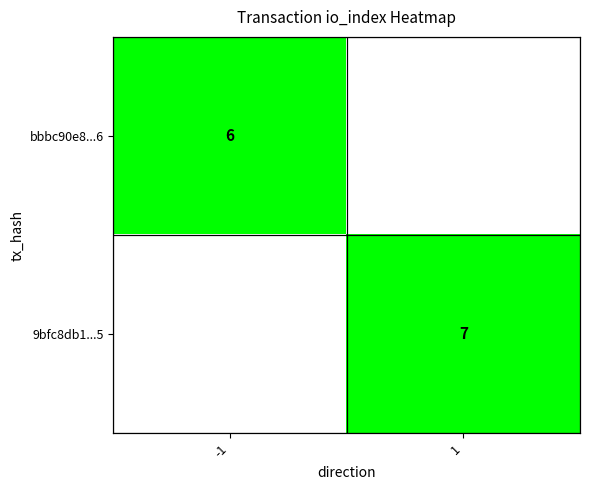

Is the value of bbbc90e8...6 at -1 greater than the value of 9bfc8db1...5 at -1?

Yes